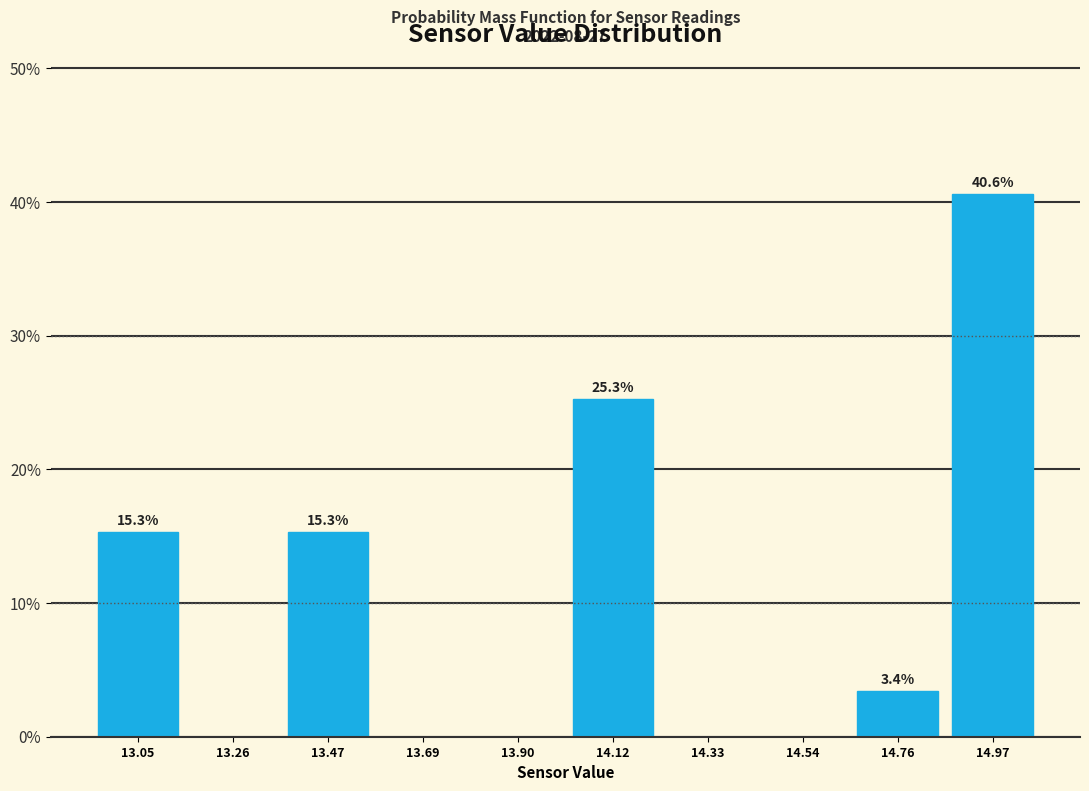

Over which range of the x-axis is the bar tallest?

14.85 to 15.10